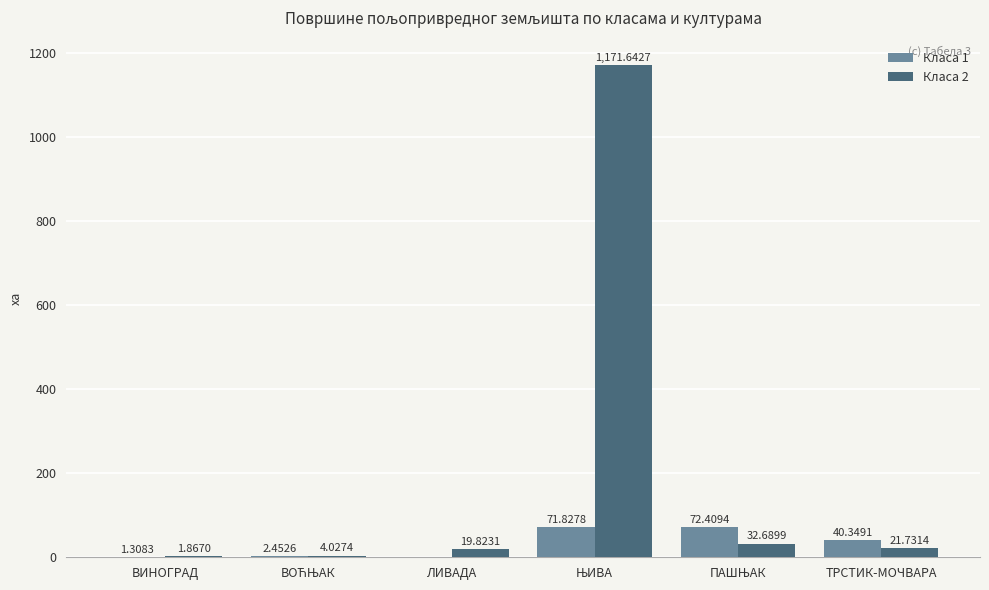

What is the sum of all Класа 2 values?

1251.8